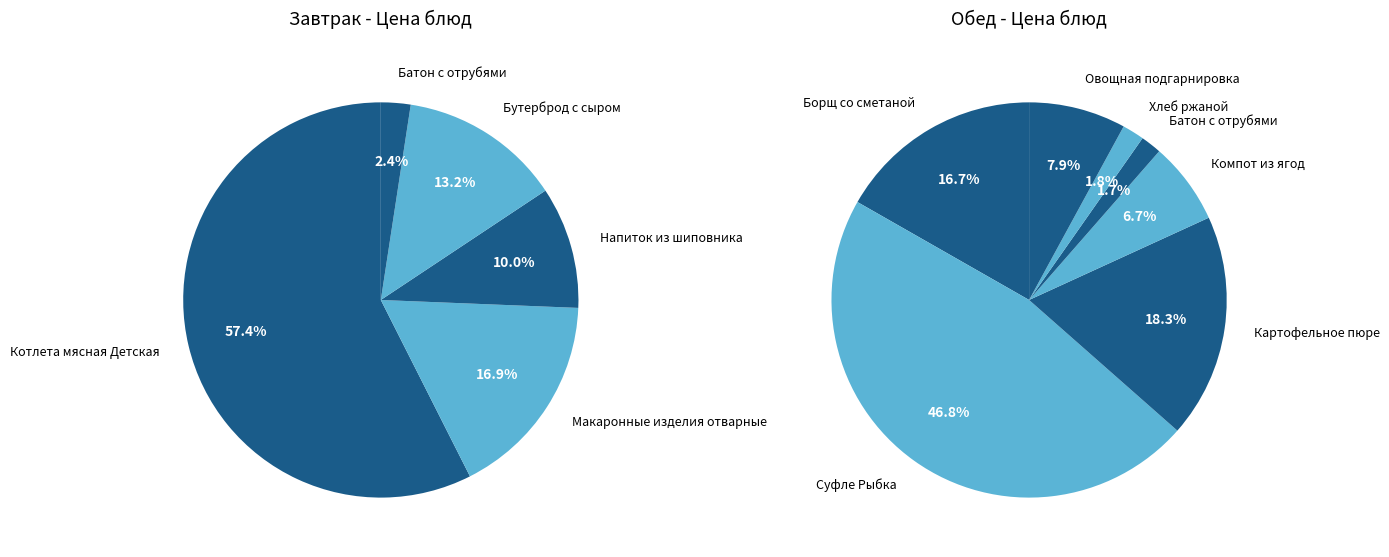

Does Макаронные изделия отварные account for over 50% of the chart?

No